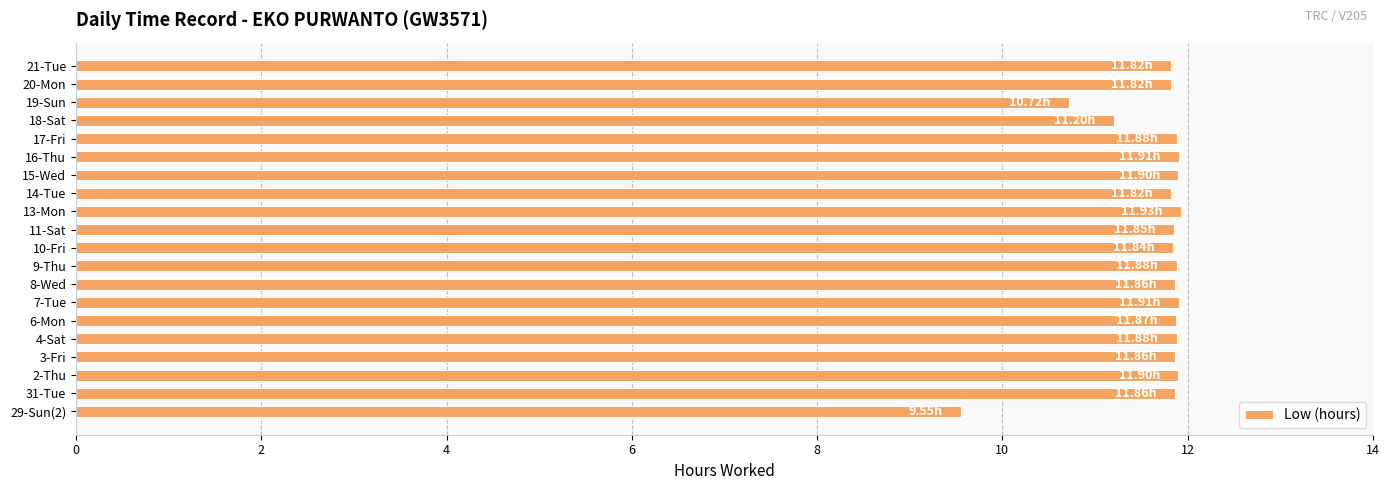

How many data points does each series have?

20